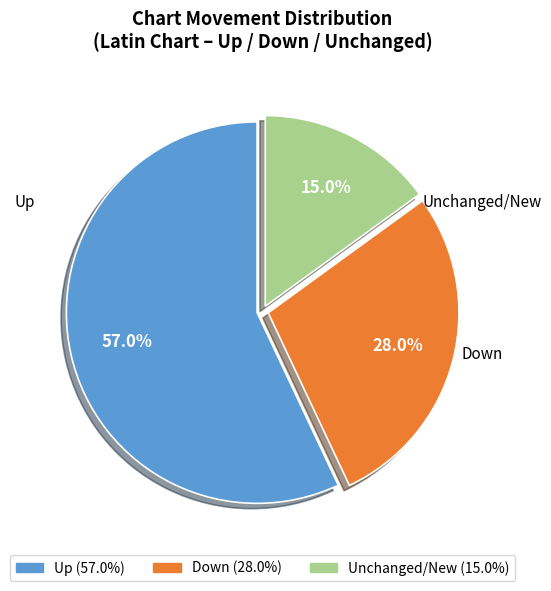

What is the smallest slice in the pie chart?

Unchanged/New